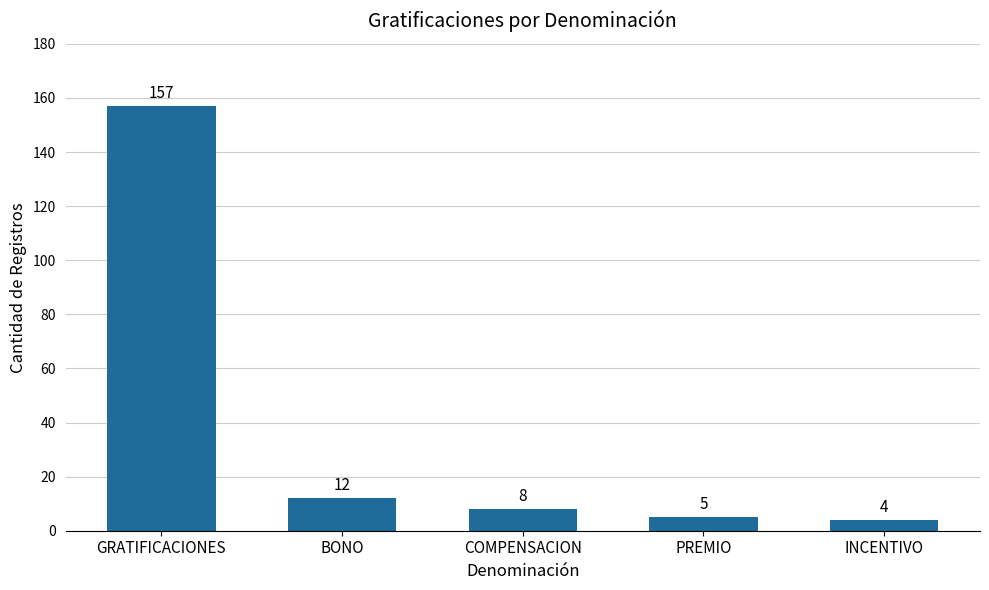

What is the change in value from BONO to PREMIO?

-7